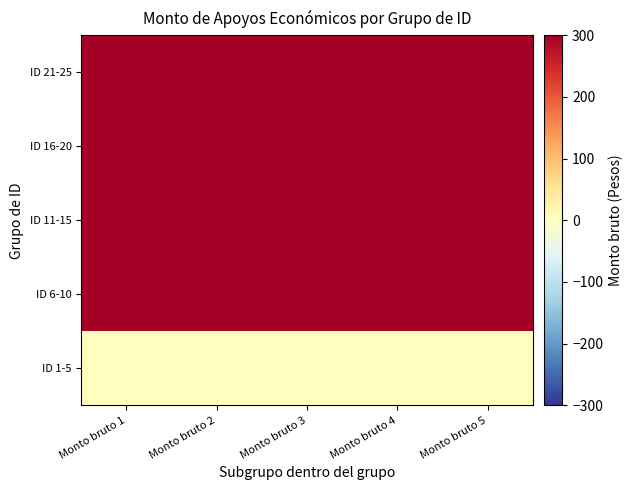

Which series has the largest range (max minus min)?

ID 1-5